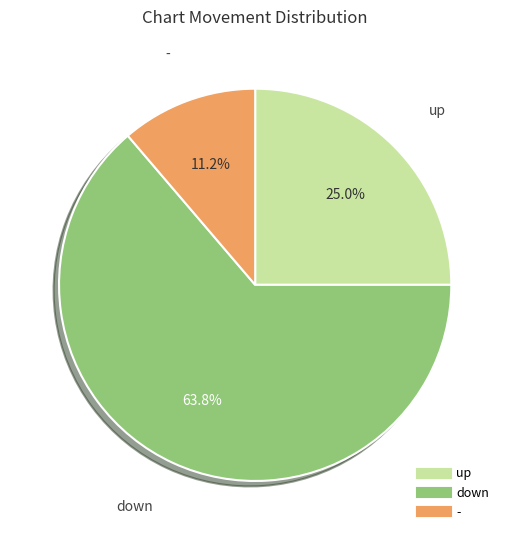

Is there any slice that represents more than half of the pie?

Yes